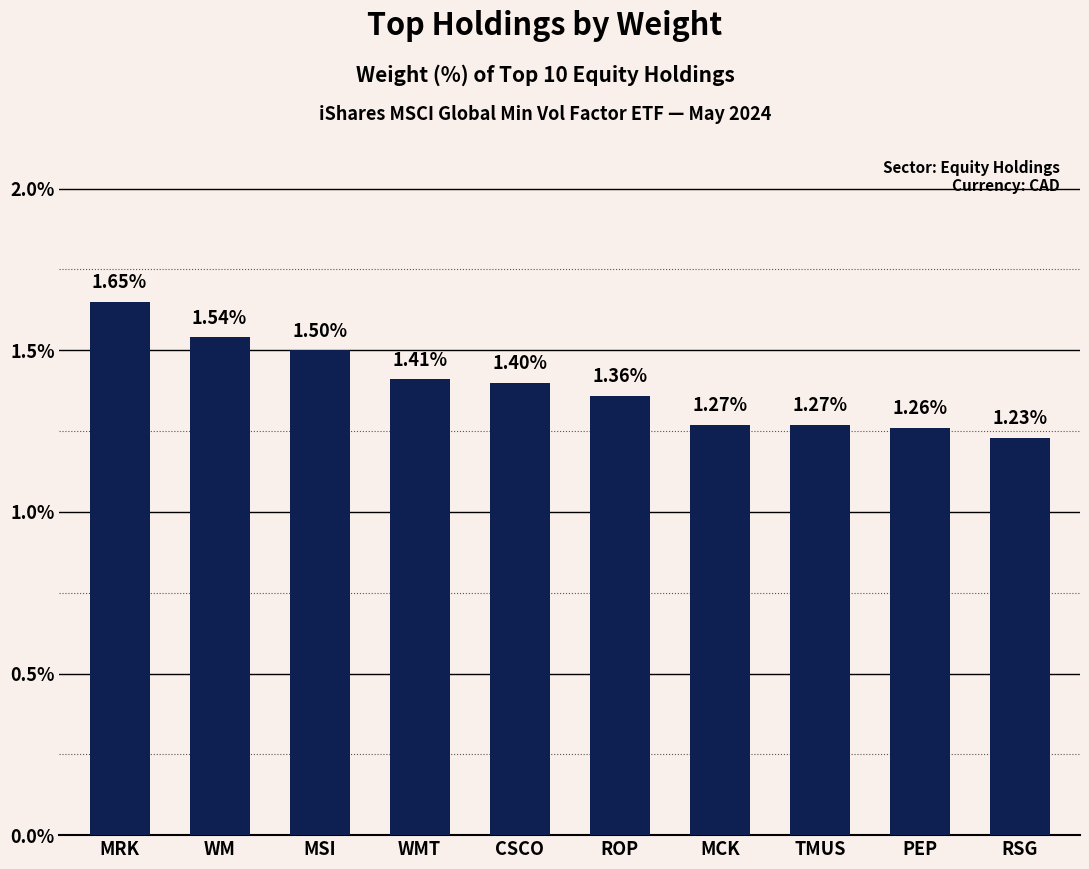

Does the chart contain stacked bars?

No